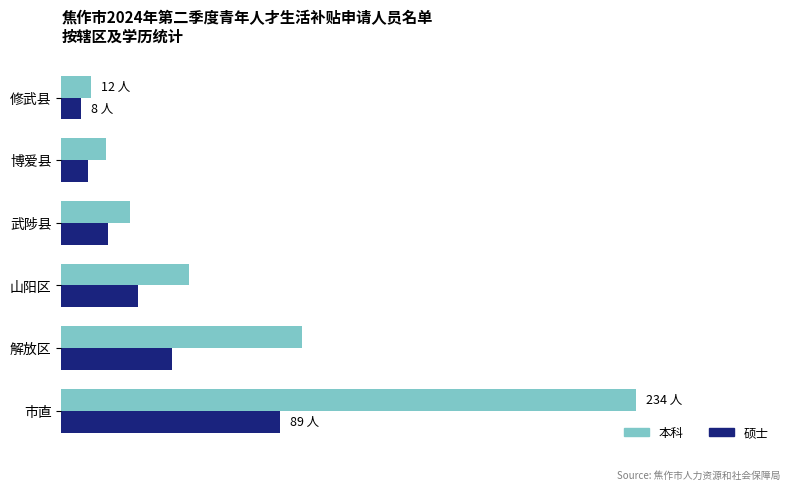

Which series has the largest total across all categories?

本科